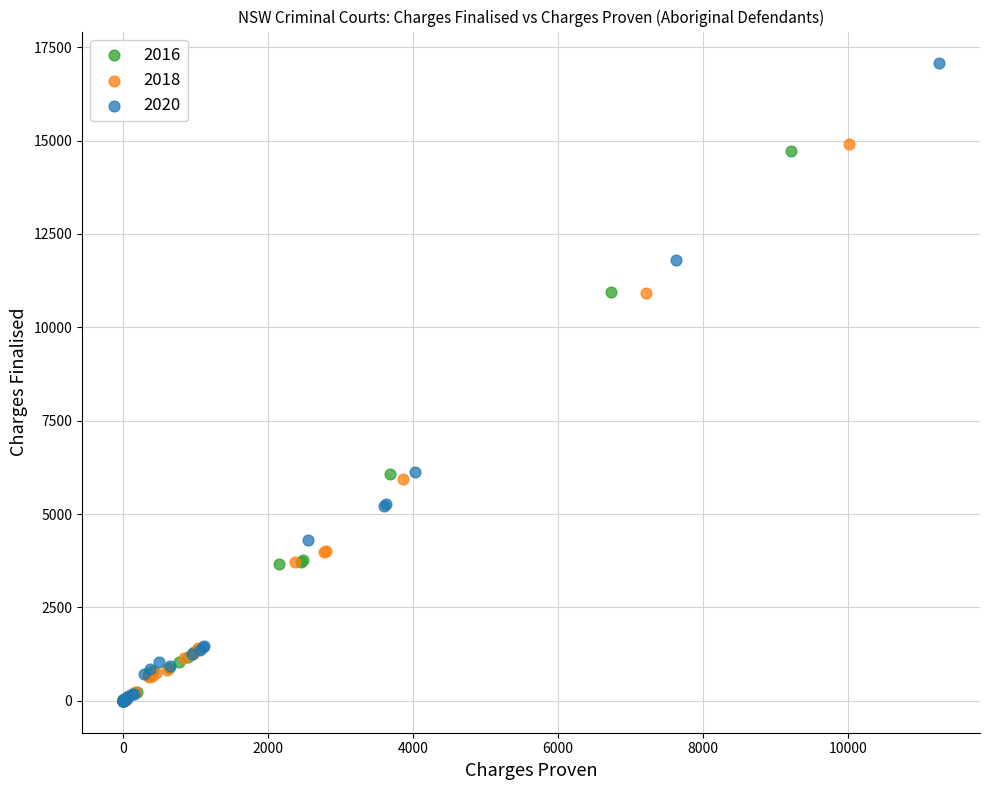

Which series contains the highest Y value?

2020